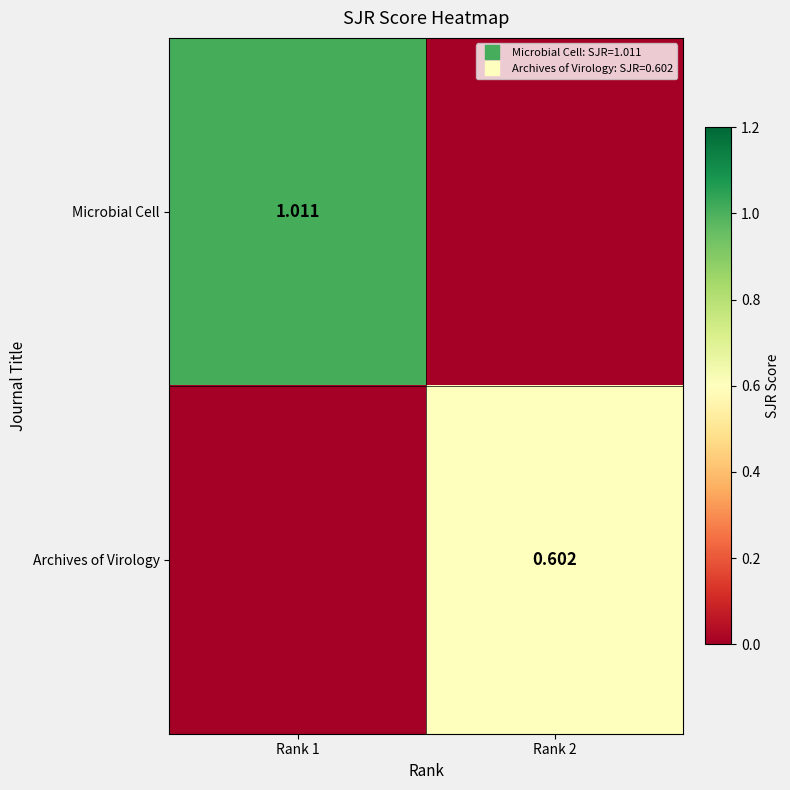

True or false: Microbial Cell has a value of 0.0 at Rank 2.

True